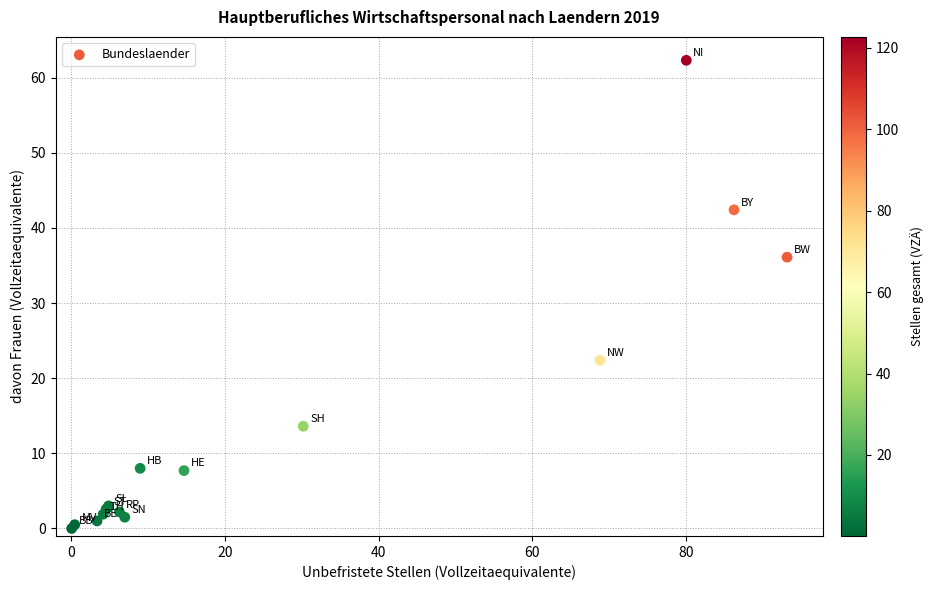

What Y value in the scatter plot is closest to 31?

36.1